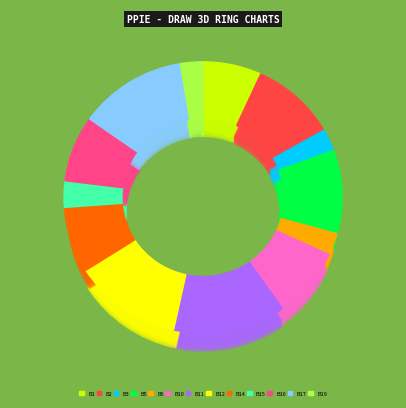

To the nearest percent, what percentage of the pie is Board 14?

8%